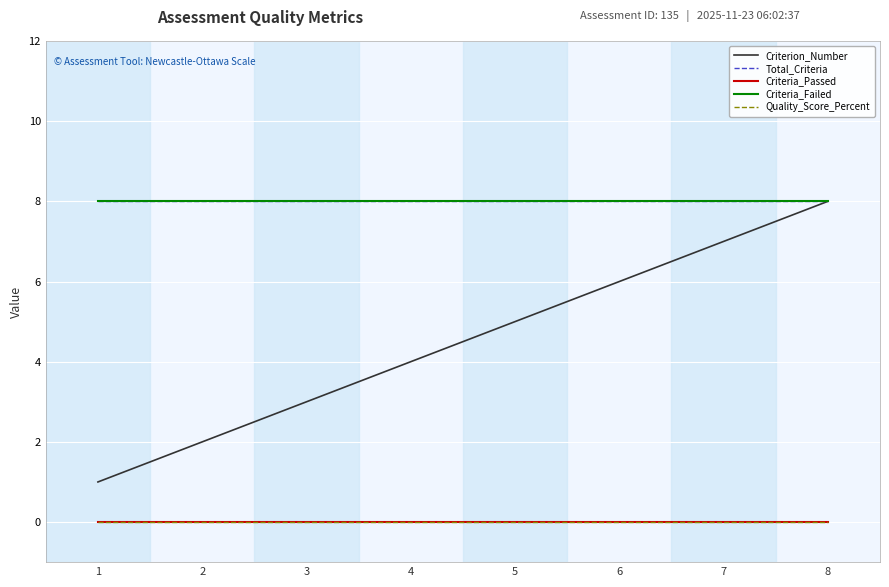

Between 5 and 8, which is larger?

8